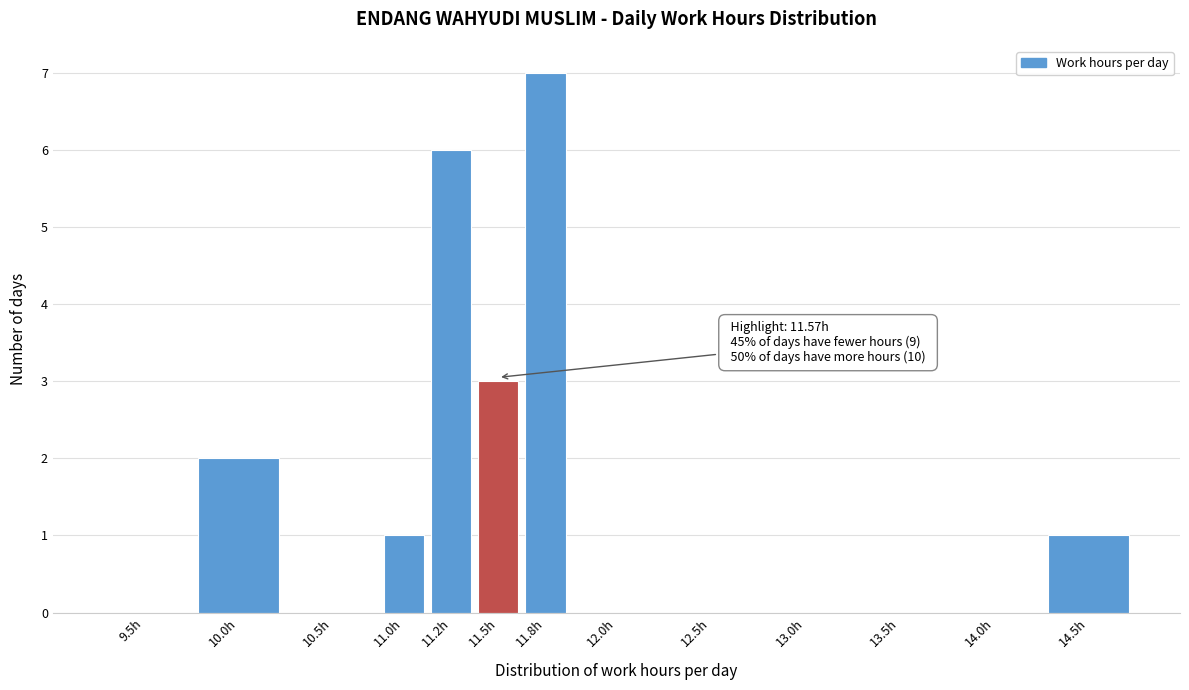

Reading left to right, list all the values displayed in this chart.

9.5h=0	10.0h=2	10.5h=0	11.0h=1	11.2h=6	11.5h=3	11.8h=7	12.0h=0	12.5h=0	13.0h=0	13.5h=0	14.0h=0	14.5h=1